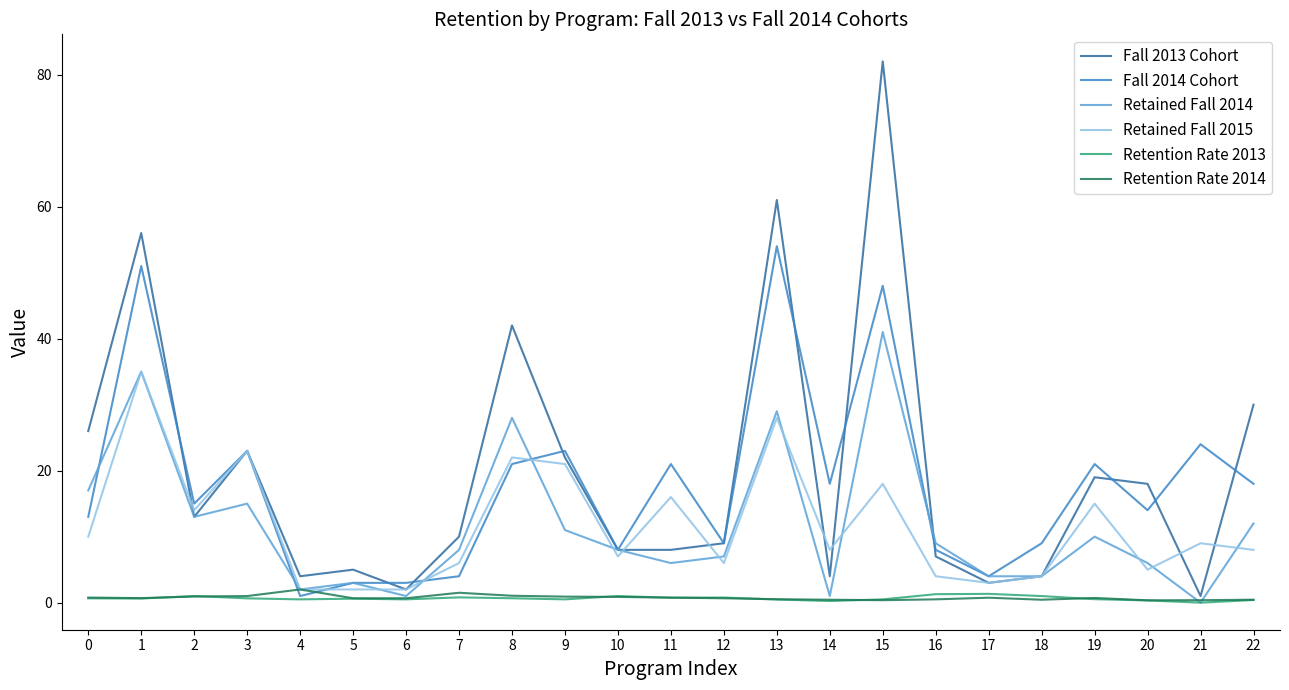

Where is the first local maximum for Retained Fall 2015?

1